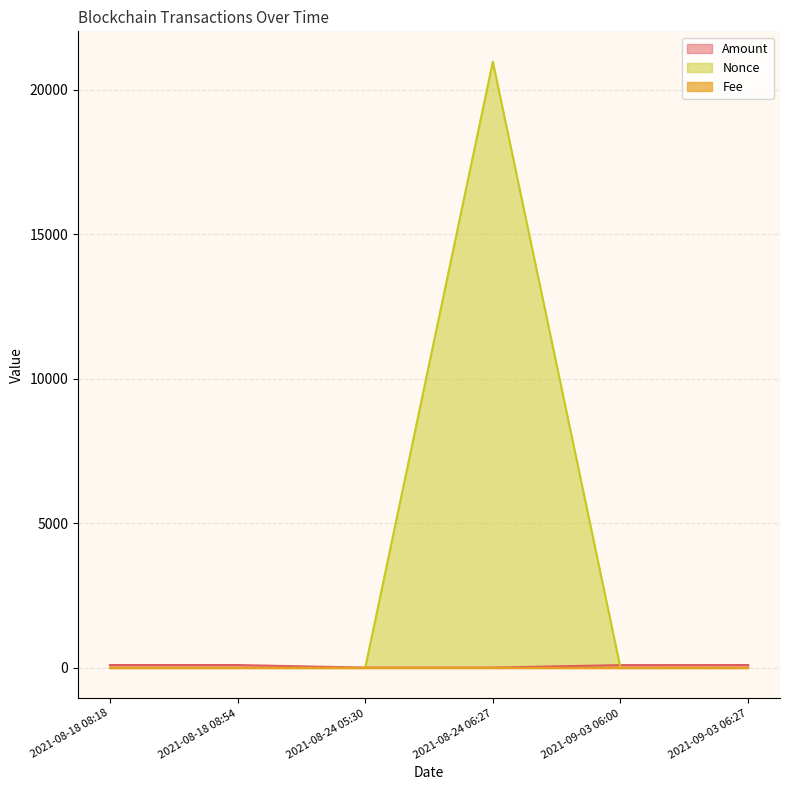

What is the difference between the highest and lowest values at 2021-08-24 05:30?

11.3